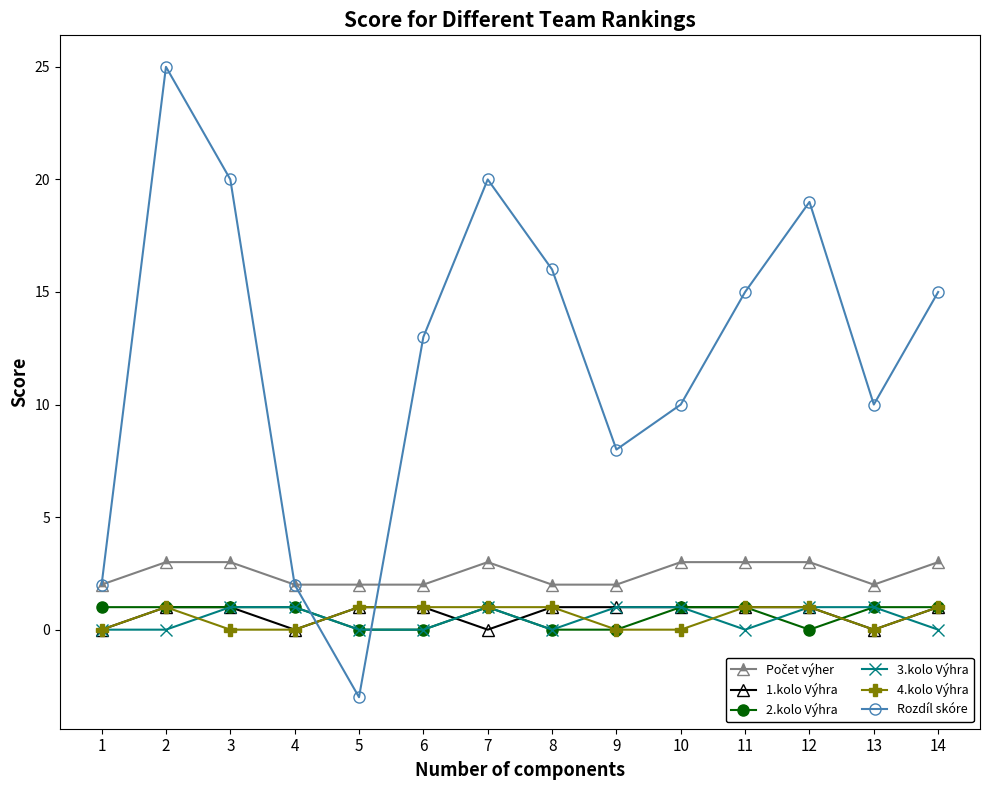

What is the spread (max minus min) of values at 7?

20